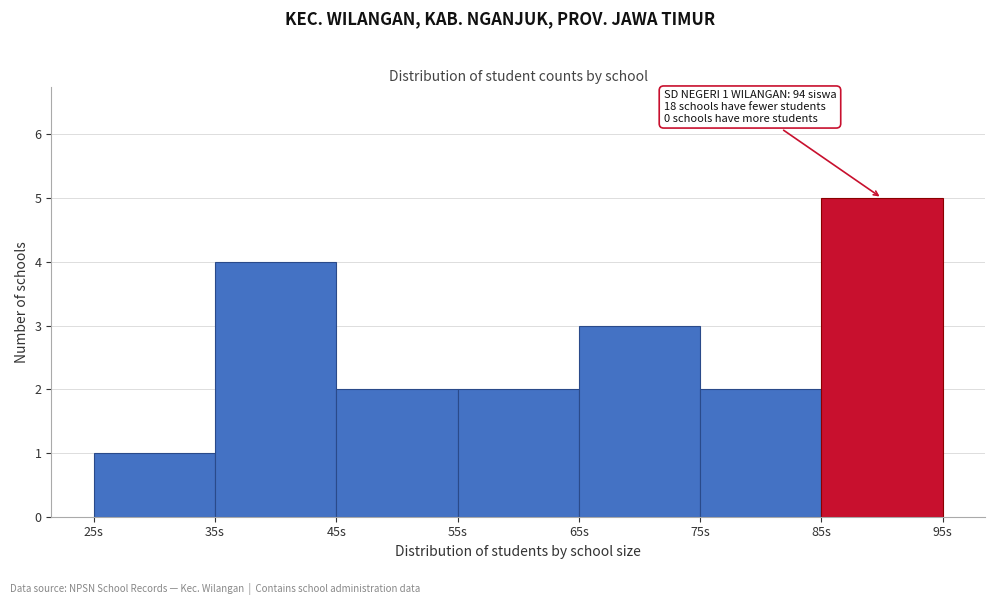

Which range on the x-axis has the tallest bar?

85 to 95